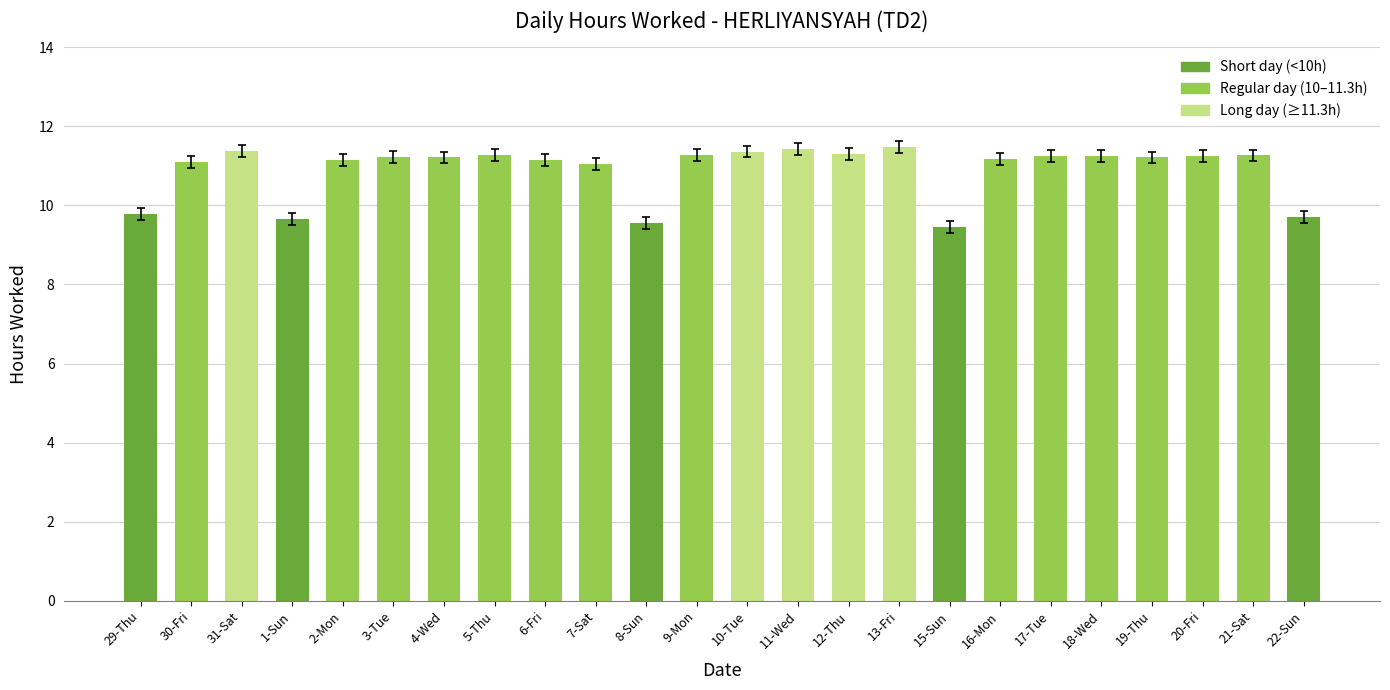

What is the maximum value shown in the chart?

11.5